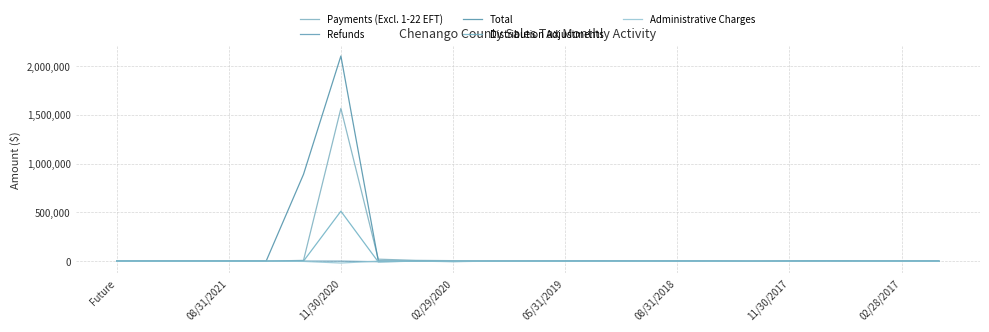

At which label does Refunds first exceed -18?

Future